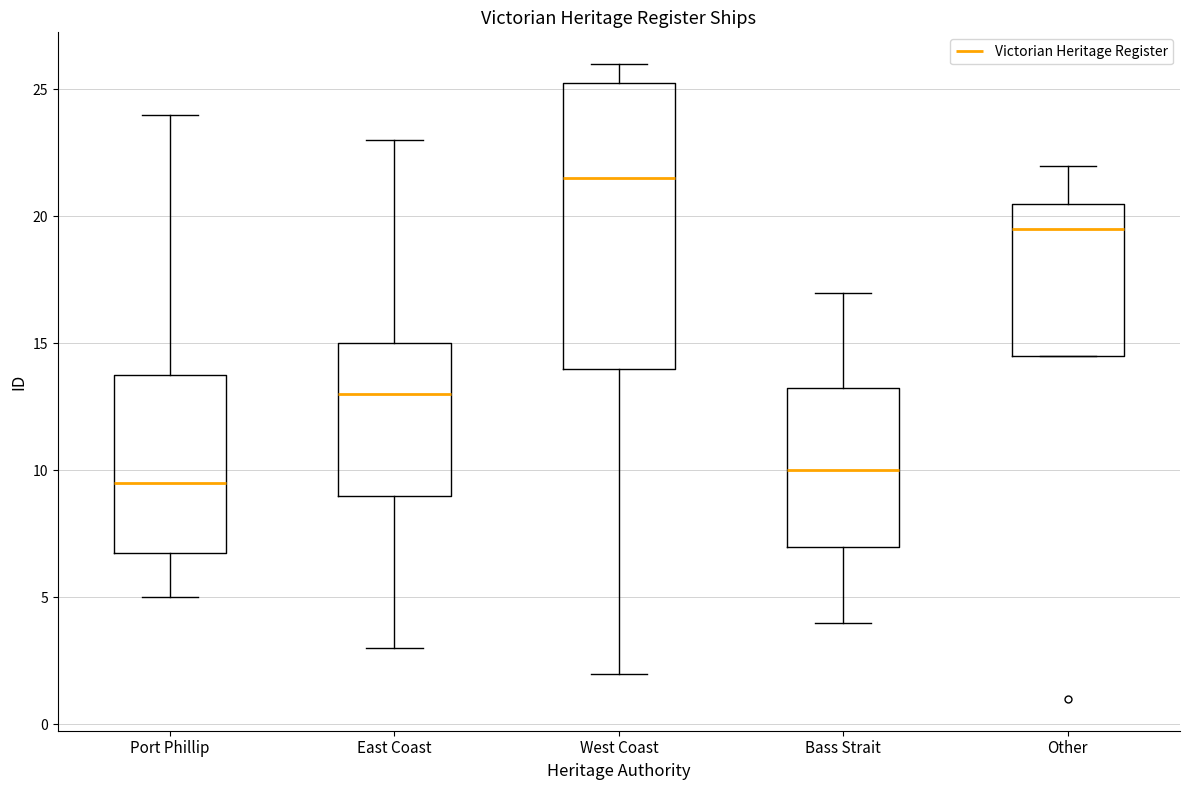

Reading left to right, read every box against the y-axis: the position of its median line, the range the box covers, and the ends of its whiskers. The values are not printed on the chart, so give them approximately, as read against the axis.

Port Phillip: median 9.5, box 7.0 to 14.0, whiskers 5.0 to 24.0
East Coast: median 13.0, box 9.0 to 15.0, whiskers 3.0 to 23.0
West Coast: median 21.5, box 14.0 to 25.5, whiskers 2.0 to 26.0
Bass Strait: median 10.0, box 7.0 to 13.5, whiskers 4.0 to 17.0
Other: median 19.5, box 14.5 to 20.5, whiskers 14.5 to 22.0